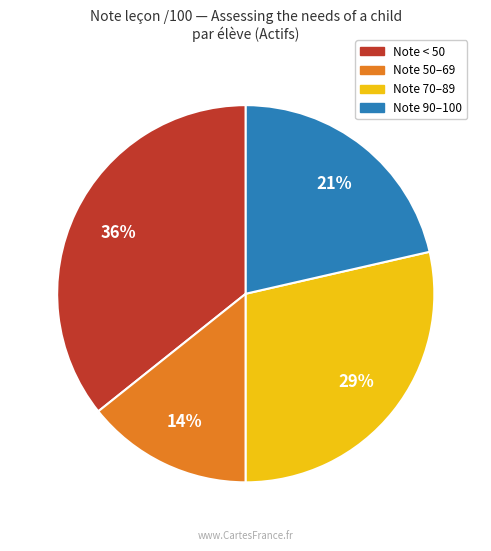

To the nearest percent, what is the average slice percentage?

25%